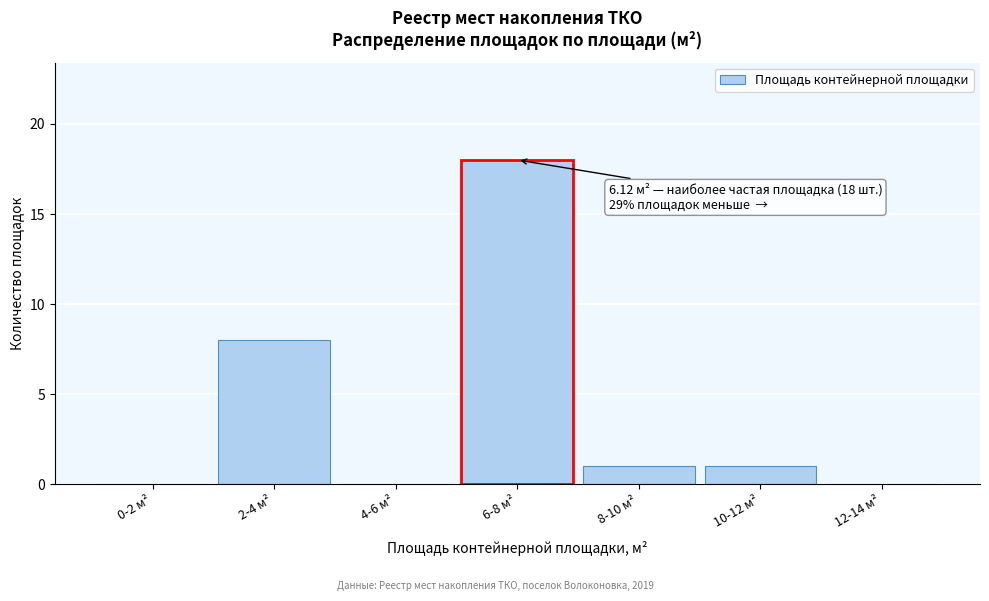

Reading left to right, list all the values displayed in this chart.

0-2 м²=0	2-4 м²=8	4-6 м²=0	6-8 м²=18	8-10 м²=1	10-12 м²=1	12-14 м²=0